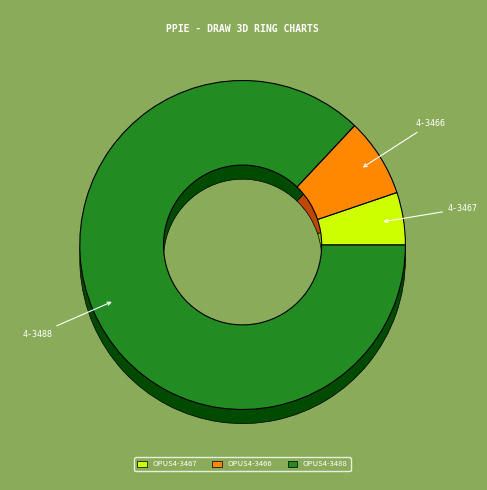

To the nearest percent, what is the difference between the largest and smallest slice percentages?

82%